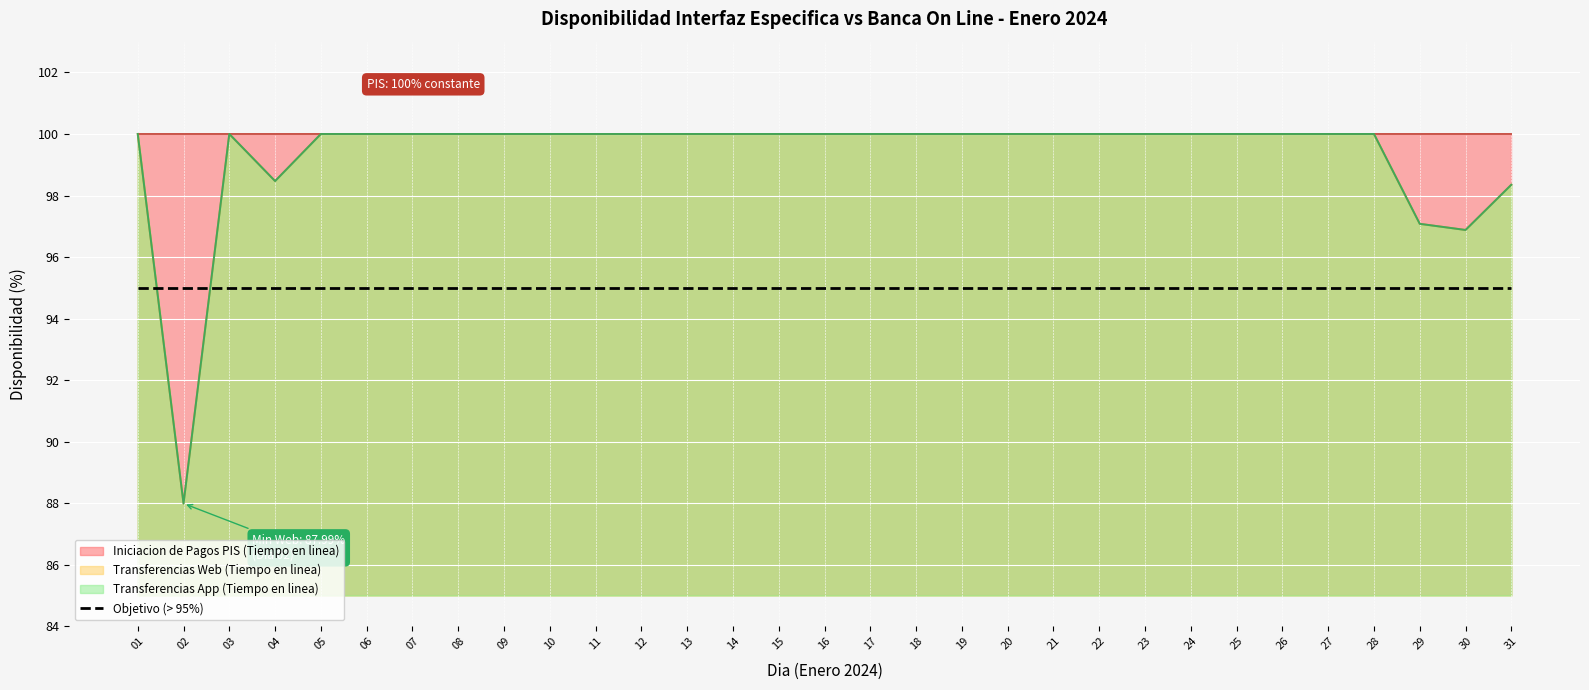

How many values in the Transferencias App (Tiempo en linea) series are below 100?

5